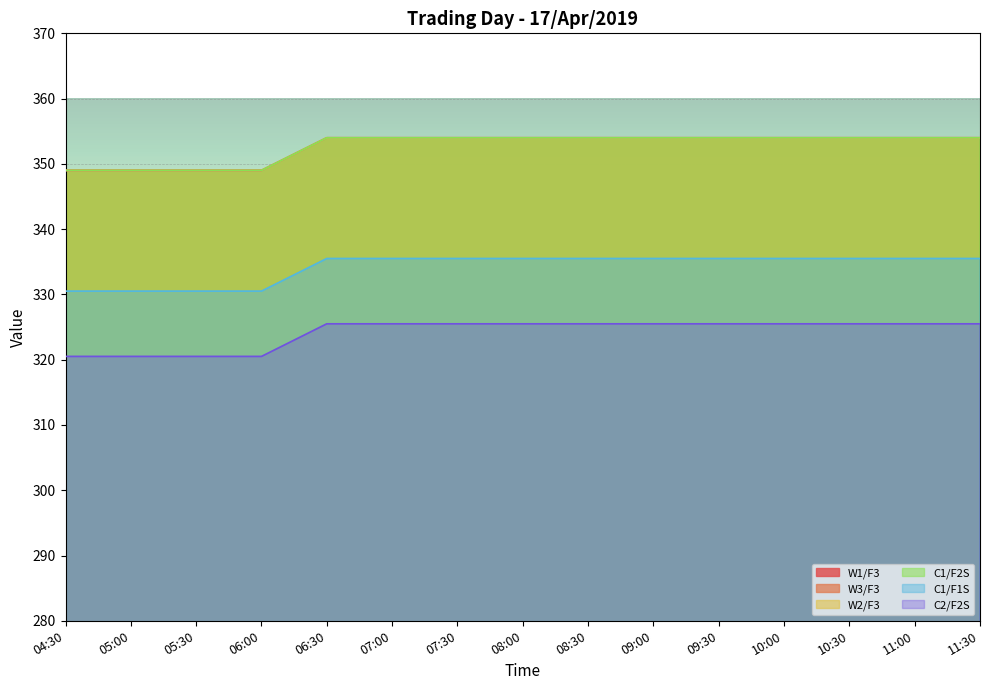

The W1/F3 series shows 354.0 at 09:30. True or false?

True